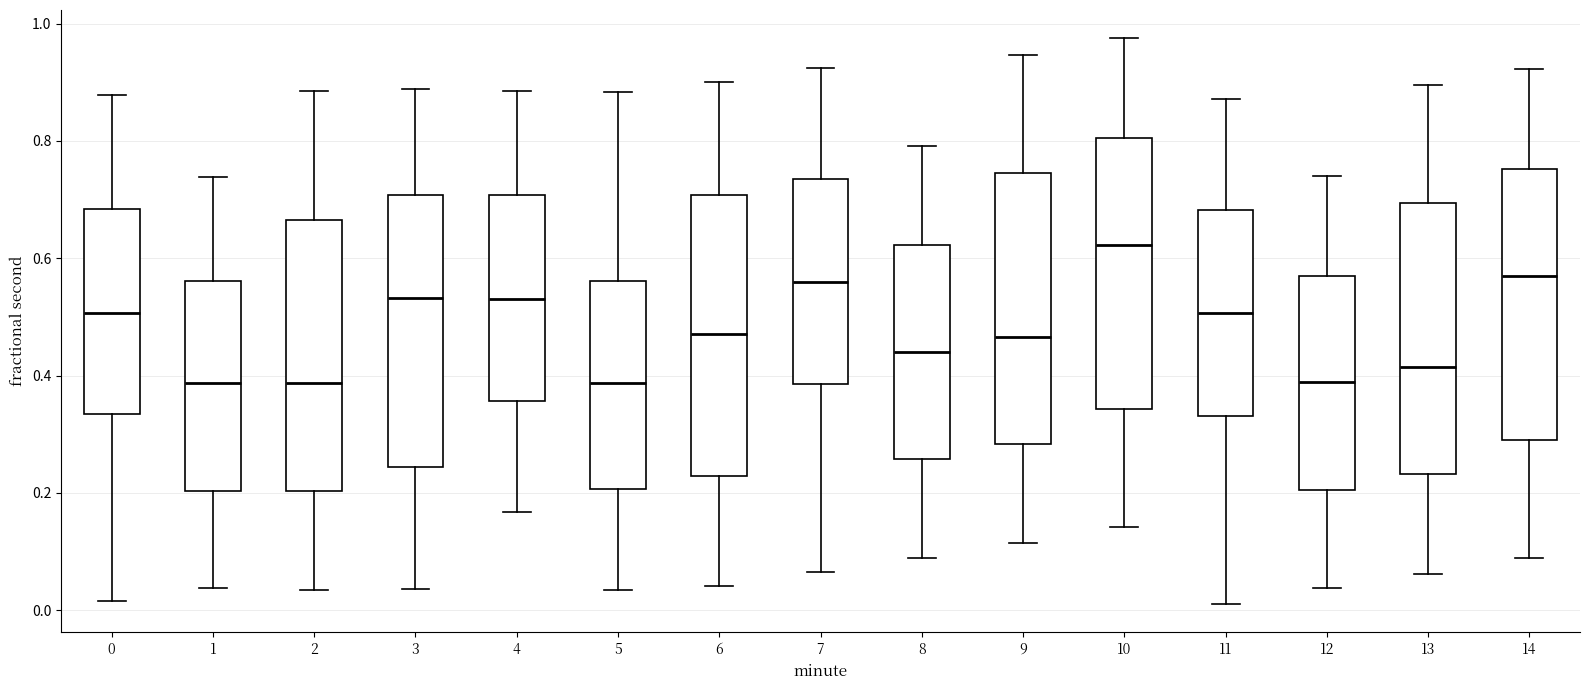

Reading left to right, transcribe this box plot: for each box, give where its median line is, the range the box spans, and where its two whiskers end, as read against the y-axis. The values are not printed on the chart, so give them approximately, as read against the axis.

0: median 0.50, box 0.34 to 0.68, whiskers 0.02 to 0.88
1: median 0.38, box 0.20 to 0.56, whiskers 0.04 to 0.74
2: median 0.38, box 0.20 to 0.66, whiskers 0.04 to 0.88
3: median 0.54, box 0.24 to 0.70, whiskers 0.04 to 0.88
4: median 0.54, box 0.36 to 0.70, whiskers 0.16 to 0.88
5: median 0.38, box 0.20 to 0.56, whiskers 0.04 to 0.88
6: median 0.48, box 0.22 to 0.70, whiskers 0.04 to 0.90
7: median 0.56, box 0.38 to 0.74, whiskers 0.06 to 0.92
8: median 0.44, box 0.26 to 0.62, whiskers 0.08 to 0.80
9: median 0.46, box 0.28 to 0.74, whiskers 0.12 to 0.94
10: median 0.62, box 0.34 to 0.80, whiskers 0.14 to 0.98
11: median 0.50, box 0.34 to 0.68, whiskers 0.02 to 0.88
12: median 0.38, box 0.20 to 0.58, whiskers 0.04 to 0.74
13: median 0.42, box 0.24 to 0.70, whiskers 0.06 to 0.90
14: median 0.58, box 0.30 to 0.76, whiskers 0.08 to 0.92